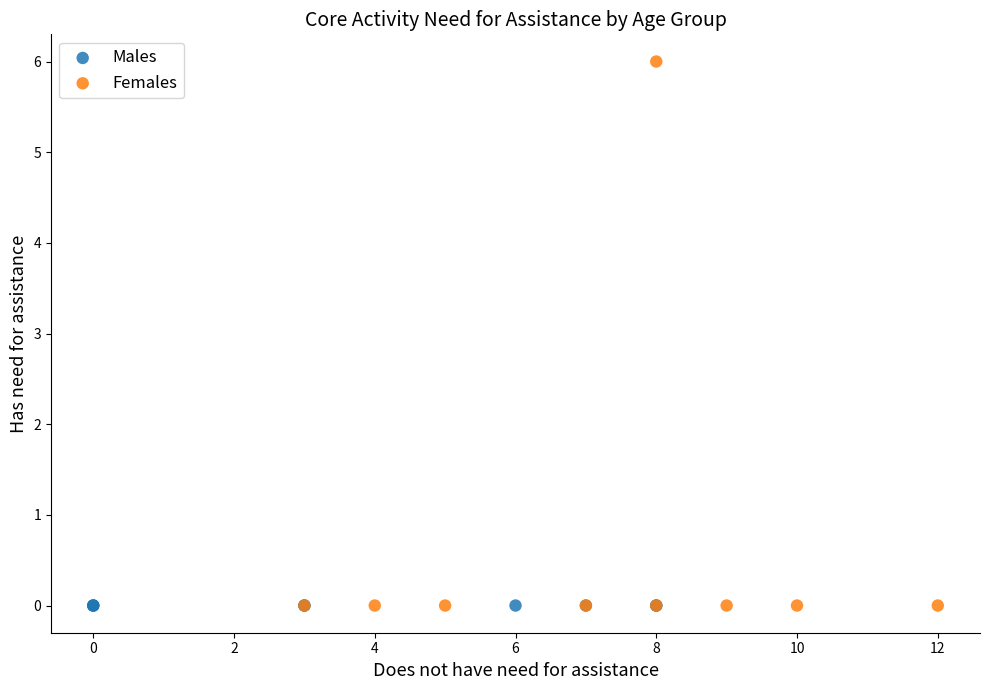

Which series contains the highest Y value?

Females